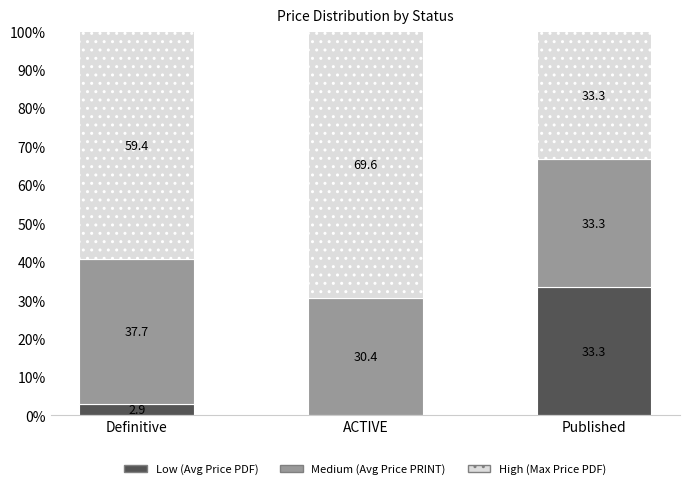

Reading left to right, transcribe the values for Low (Avg Price PDF).

Definitive=2.9	ACTIVE=0.0	Published=33.3